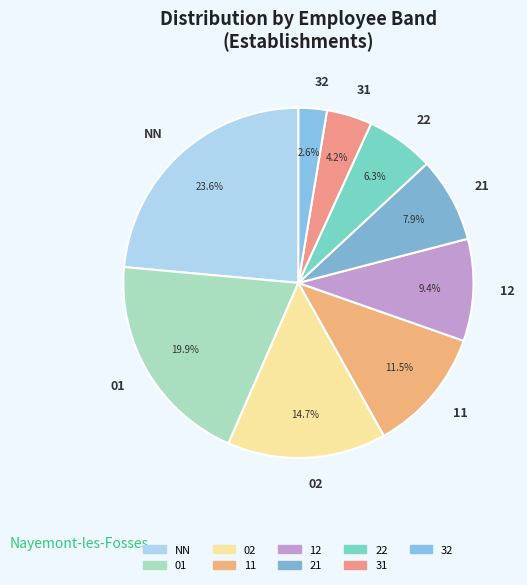

What percentage is the 31 slice, to the nearest percent?

4%